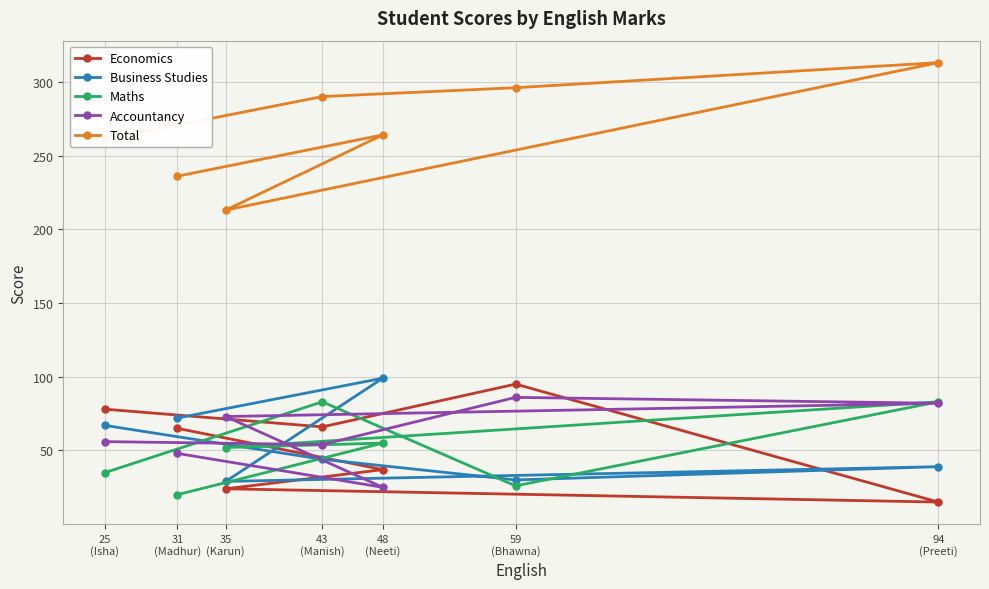

How many distinct data groups are displayed?

5